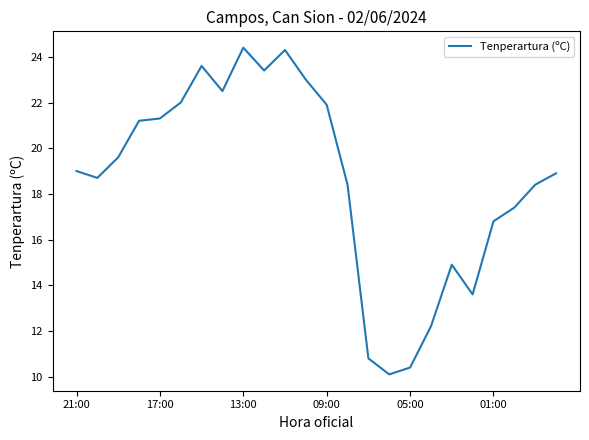

What is the difference between the maximum and minimum values?

14.3